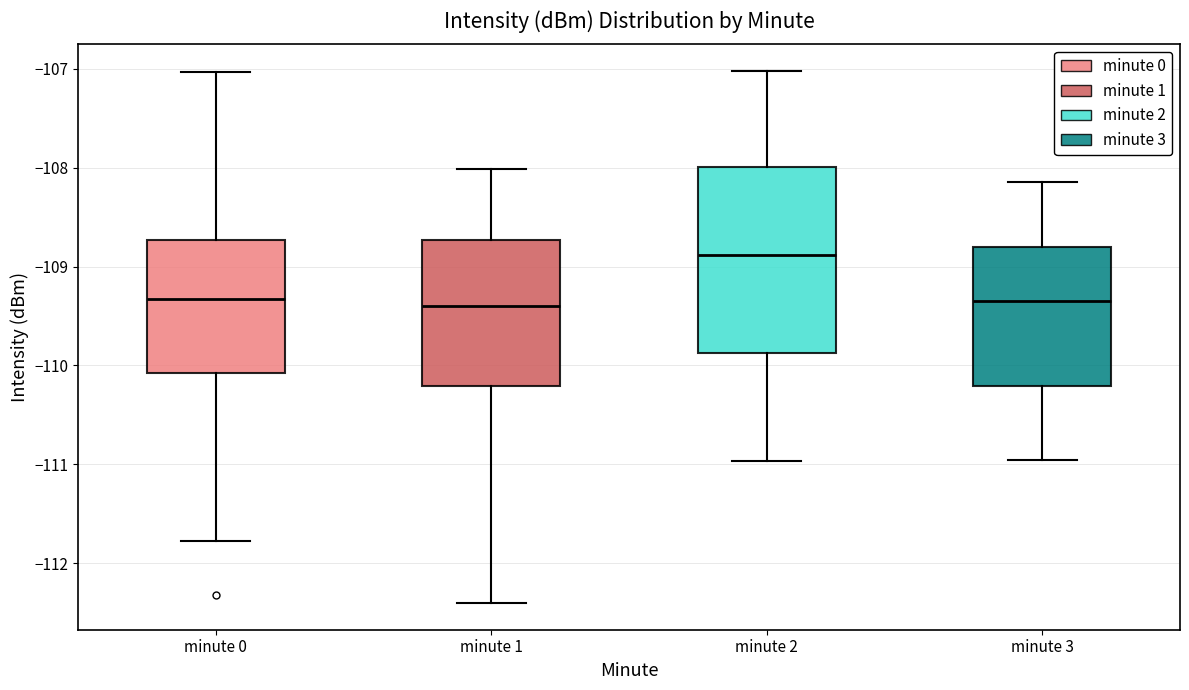

Reading left to right, read every box against the y-axis: the position of its median line, the range the box covers, and the ends of its whiskers. The values are not printed on the chart, so give them approximately, as read against the axis.

minute 0: median -109.3, box -110.1 to -108.7, whiskers -111.8 to -107.0
minute 1: median -109.4, box -110.2 to -108.7, whiskers -112.4 to -108.0
minute 2: median -108.9, box -109.9 to -108.0, whiskers -111.0 to -107.0
minute 3: median -109.3, box -110.2 to -108.8, whiskers -111.0 to -108.1